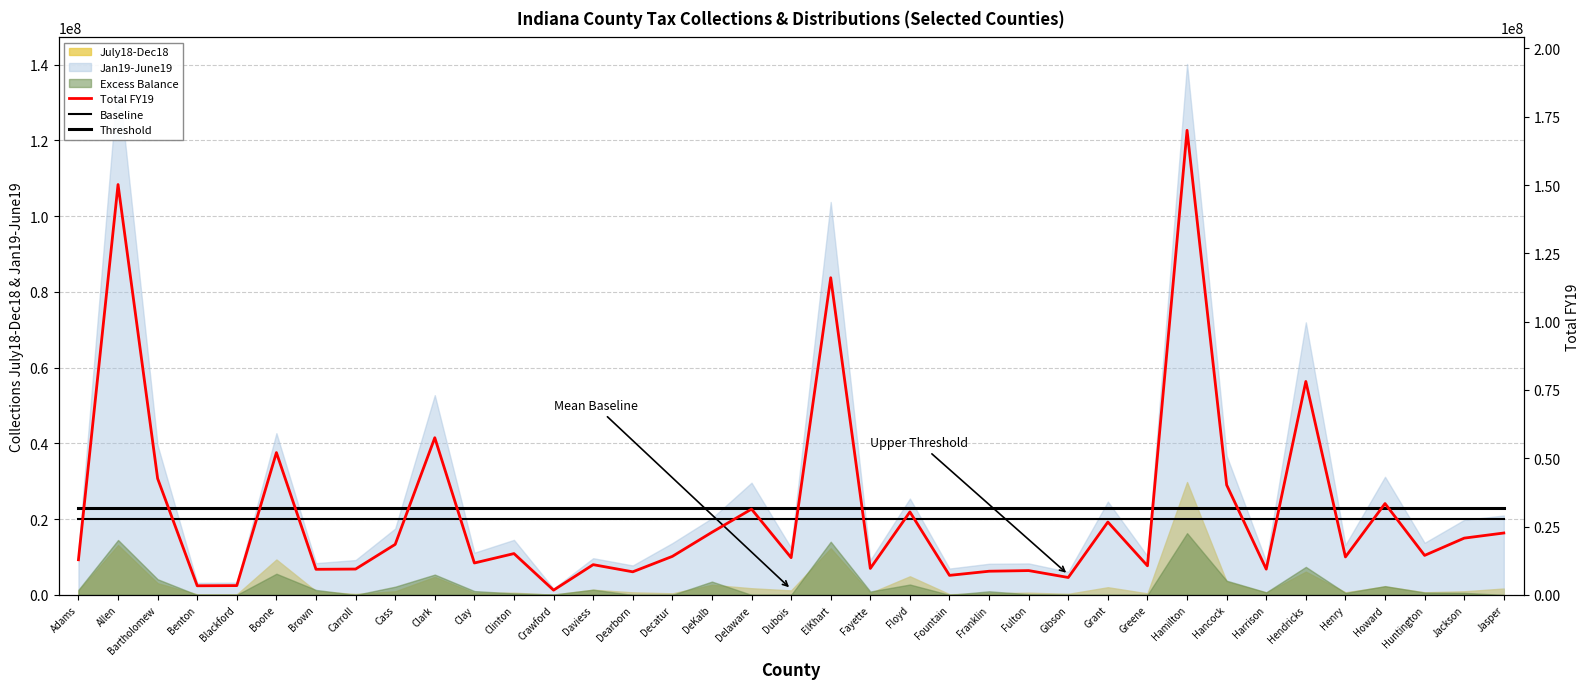

At which category is the sum across all series the highest?

Hamilton